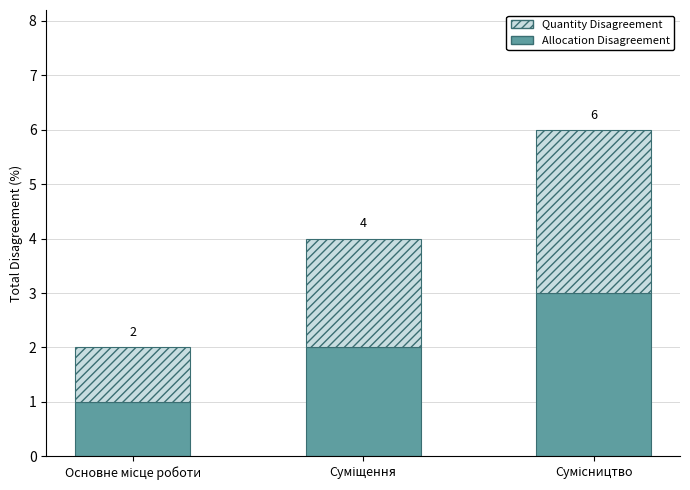

How many bars are there in total?

3